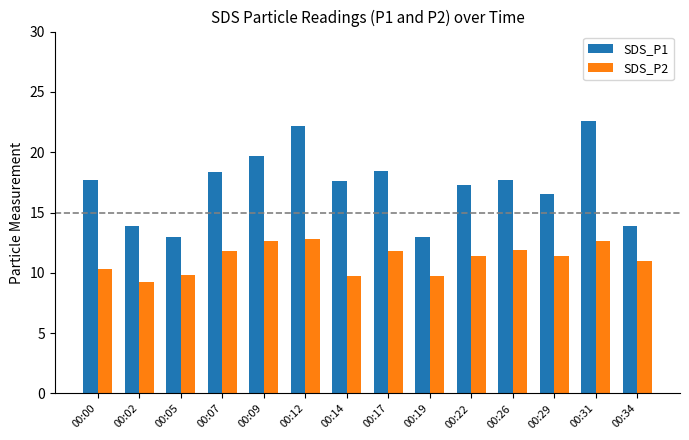

At which label does SDS_P2 first exceed 11?

00:07